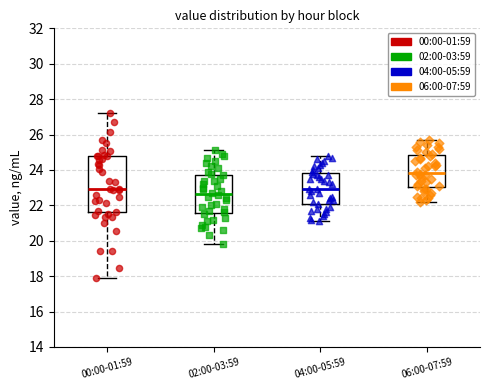

Reading left to right, read every box against the y-axis: the position of its median line, the range the box covers, and the ends of its whiskers. The values are not printed on the chart, so give them approximately, as read against the axis.

00:00-01:59: median 23.0, box 21.6 to 24.8, whiskers 18.0 to 27.2
02:00-03:59: median 22.6, box 21.6 to 23.8, whiskers 19.8 to 25.2
04:00-05:59: median 23.0, box 22.0 to 23.8, whiskers 21.2 to 24.8
06:00-07:59: median 23.8, box 23.0 to 24.8, whiskers 22.2 to 25.8